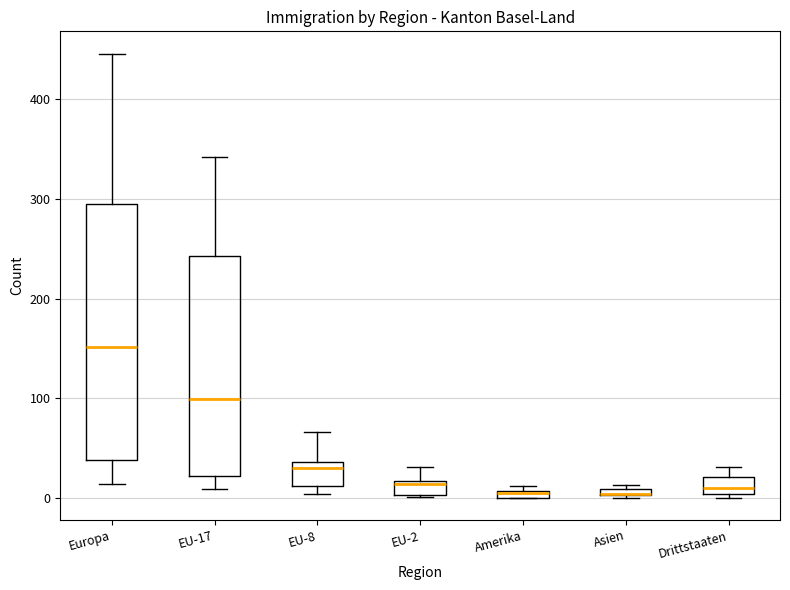

Which box is the tallest, from its lower edge to its upper edge?

Europa